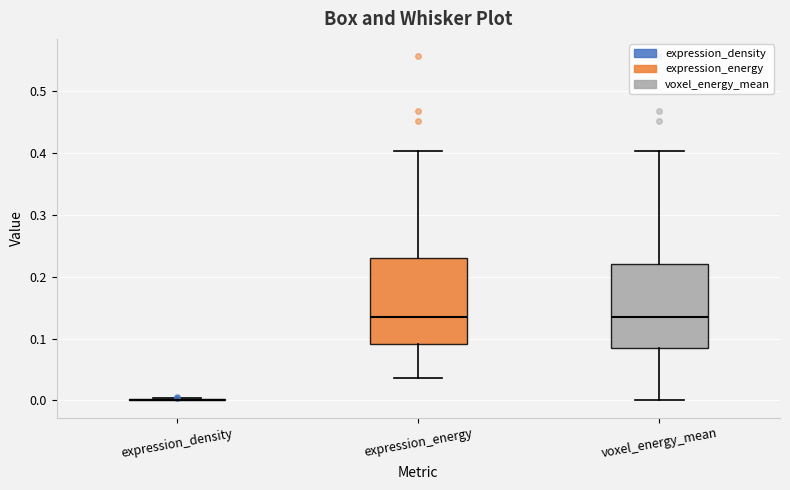

Where is the upper edge of the box for expression_energy on the y-axis? The values are not printed on the chart, so give them approximately, as read against the axis.

0.23